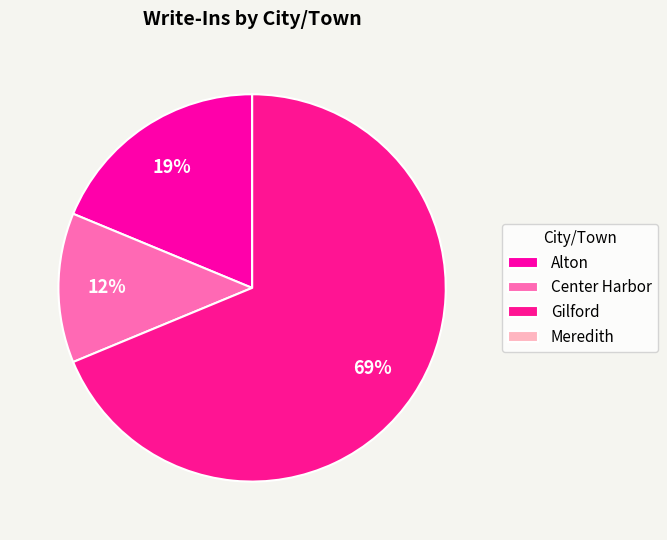

How many segments does this pie chart have?

4